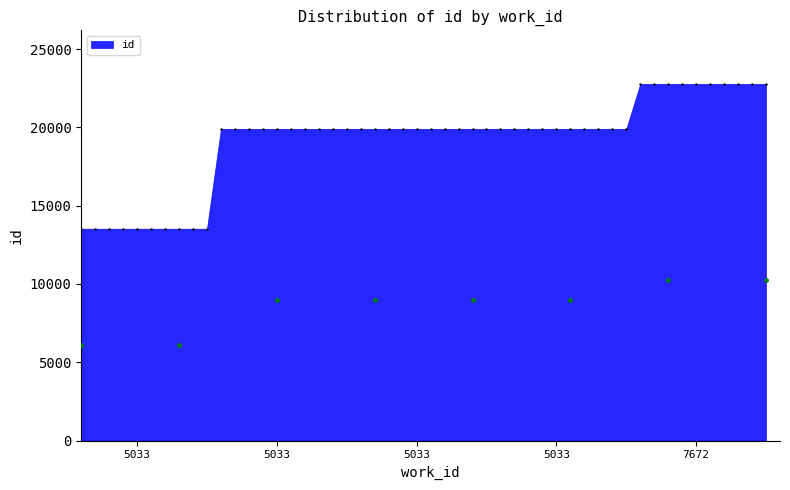

What is the ratio of the value at 7672 to the value at 5033?

1.7